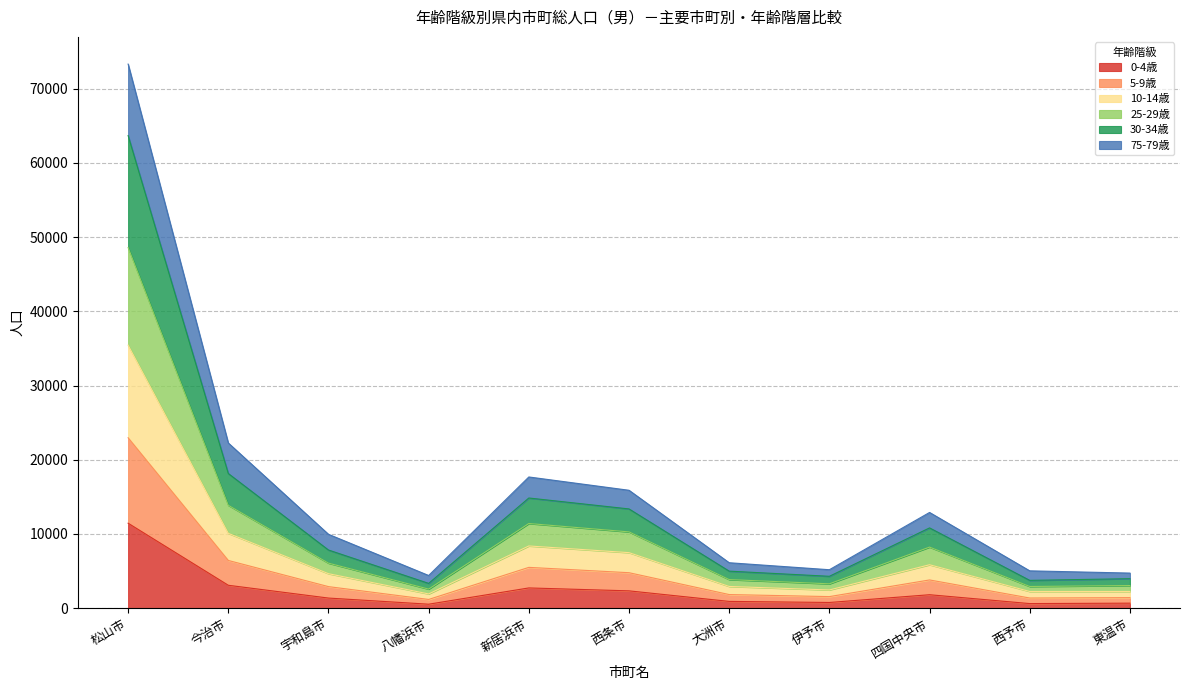

At which category is the sum across all series the highest?

松山市